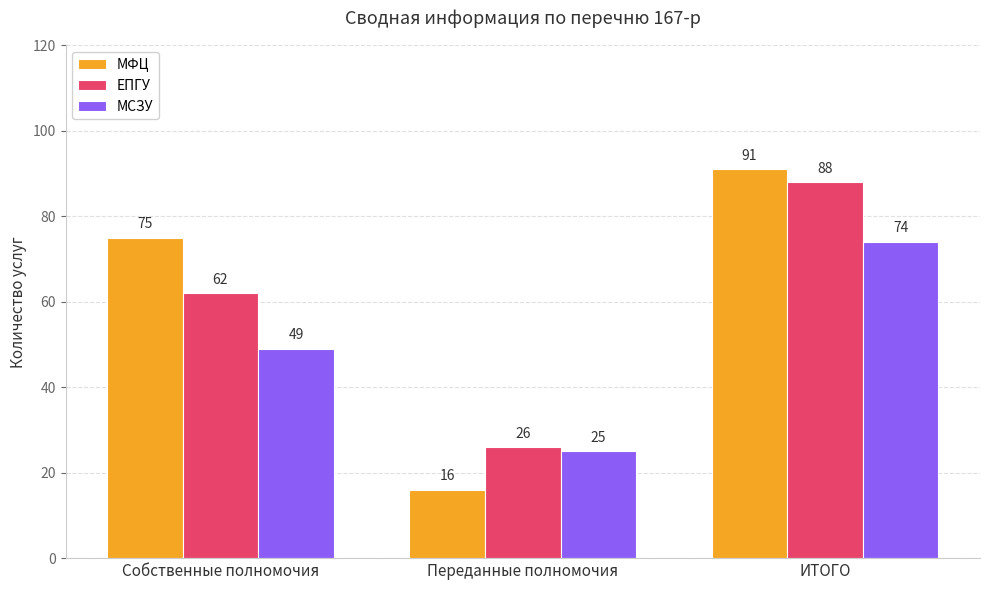

How many bars are there in total?

9